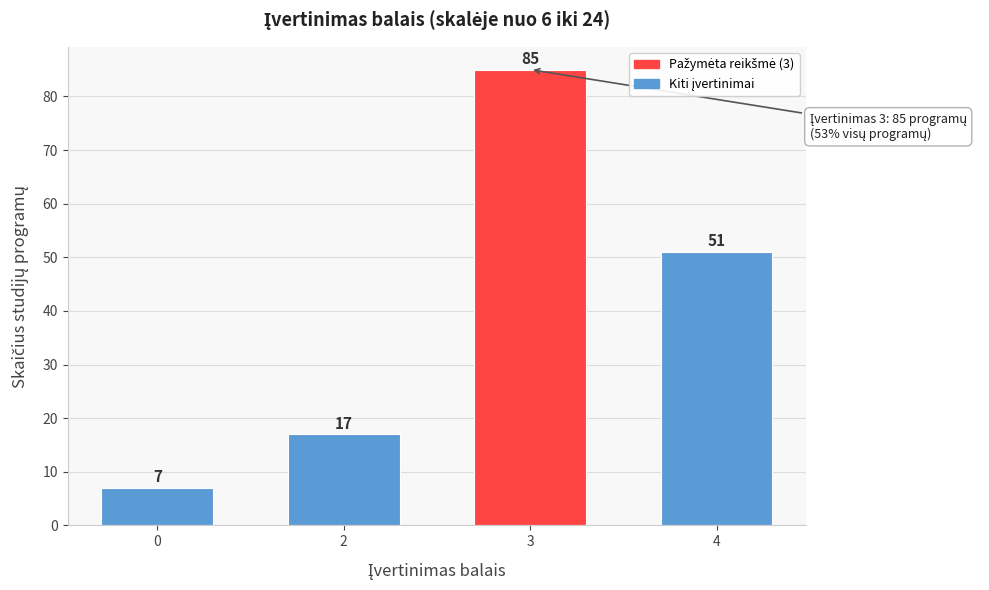

Reading left to right, what are all the values shown in this chart?

0=7	2=17	3=85	4=51